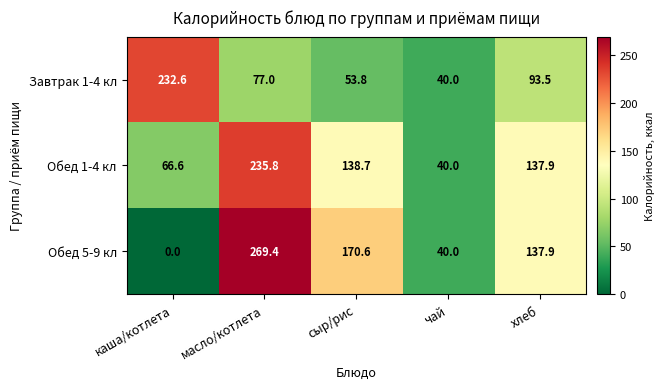

The Обед 1-4 кл series shows 66.6 at каша/котлета. True or false?

True